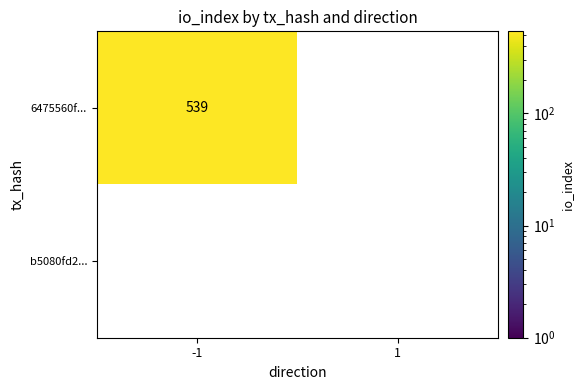

True or false: b5080fd2e9ab3bfc0c3513f5d7b6c8eeec9ff45 has a value of 1 at direction.

False